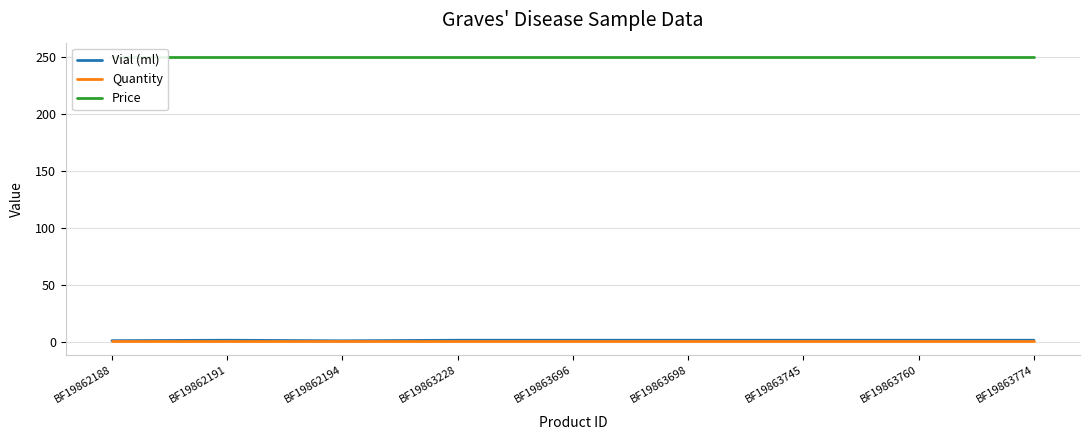

At how many categories does at least one series exceed 108?

9